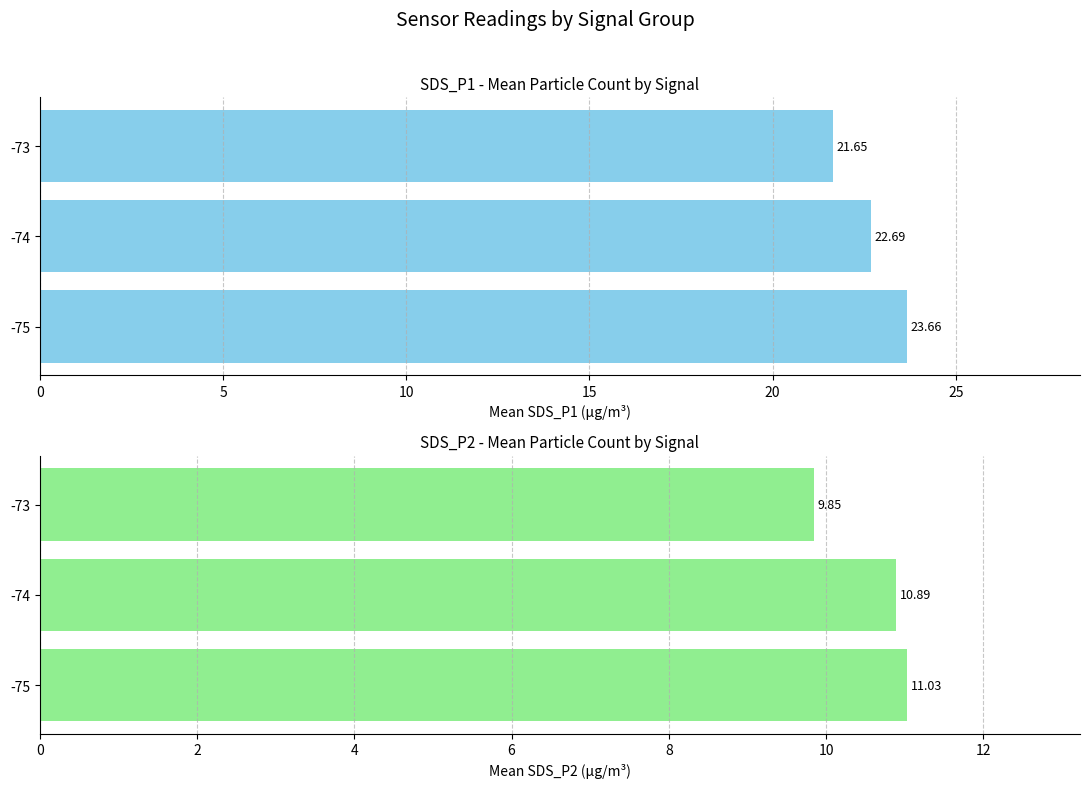

What is the sum of all SDS_P1 values?

68.0